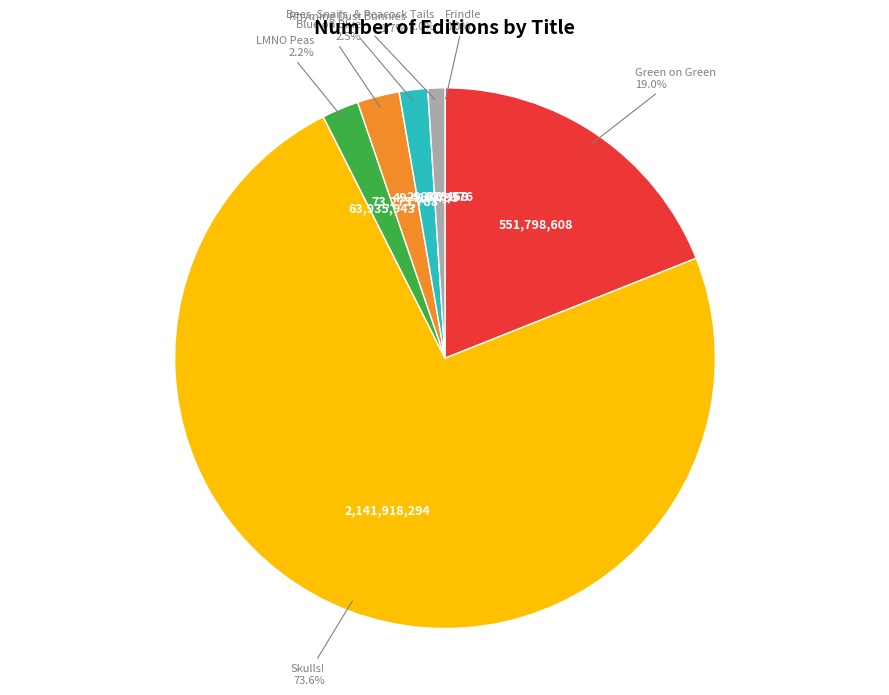

Does any single category account for the majority?

Yes